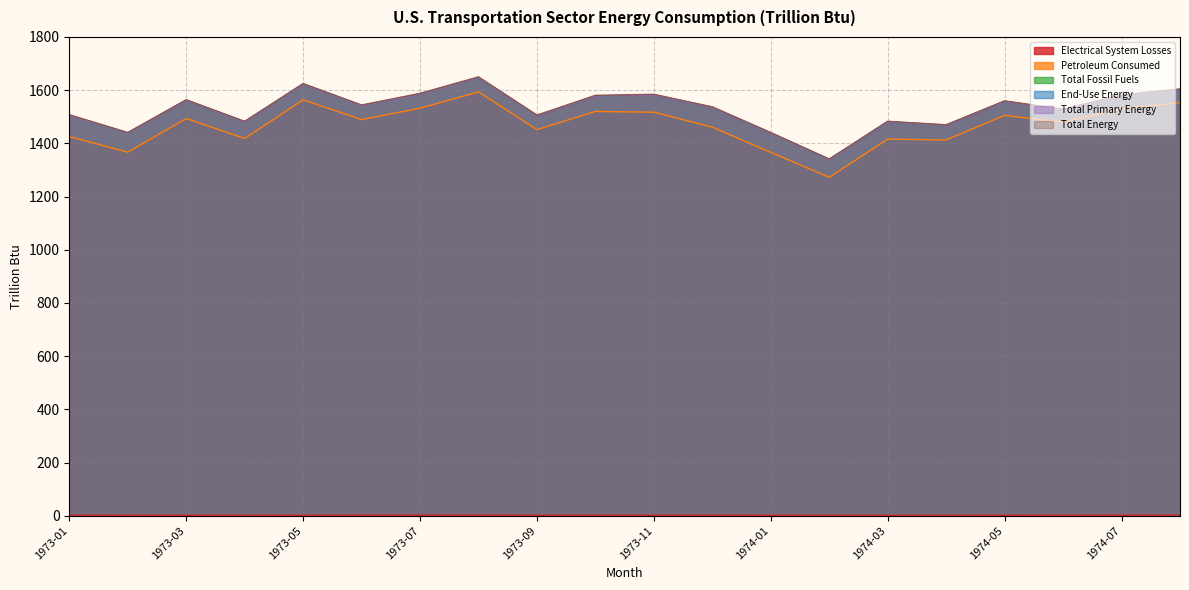

True or false: Total Fossil Fuels and Total Primary Energy intersect in this chart.

False